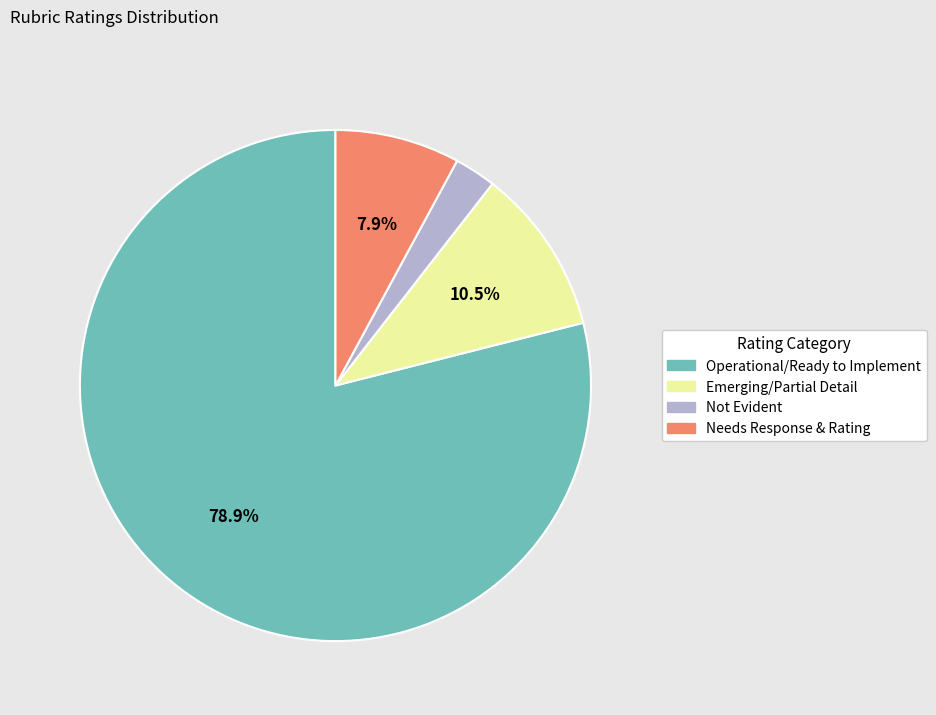

To the nearest percent, what is the difference between the largest and smallest slice percentages?

76%